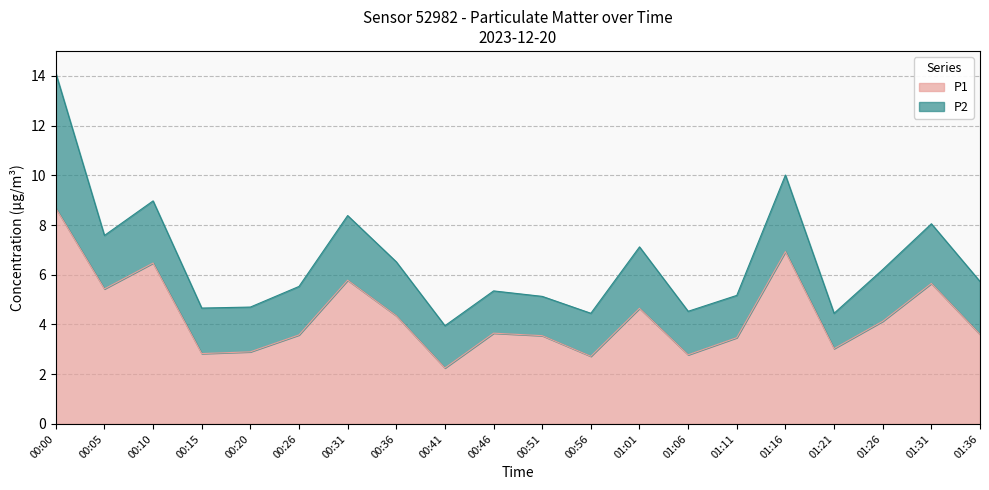

At which category does the chart reach its peak across all series?

00:00